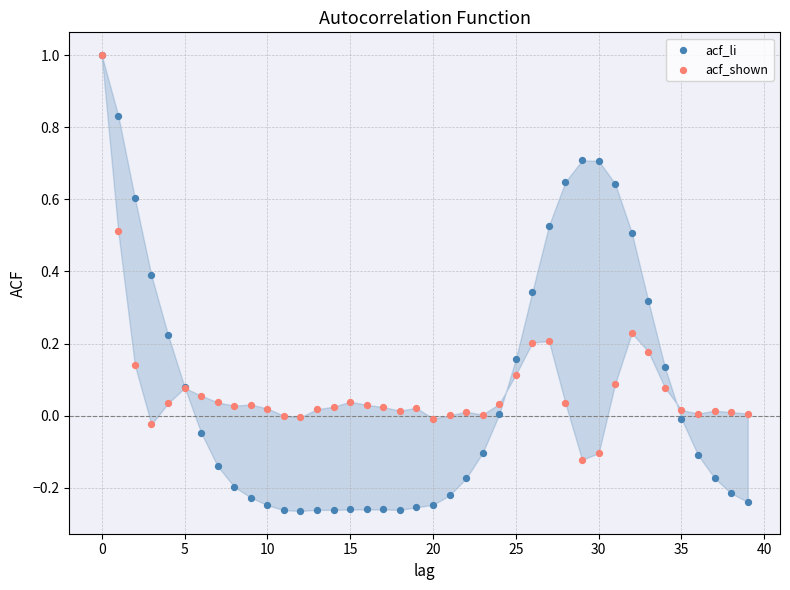

What are all the series names shown in the legend?

acf_li, acf_shown